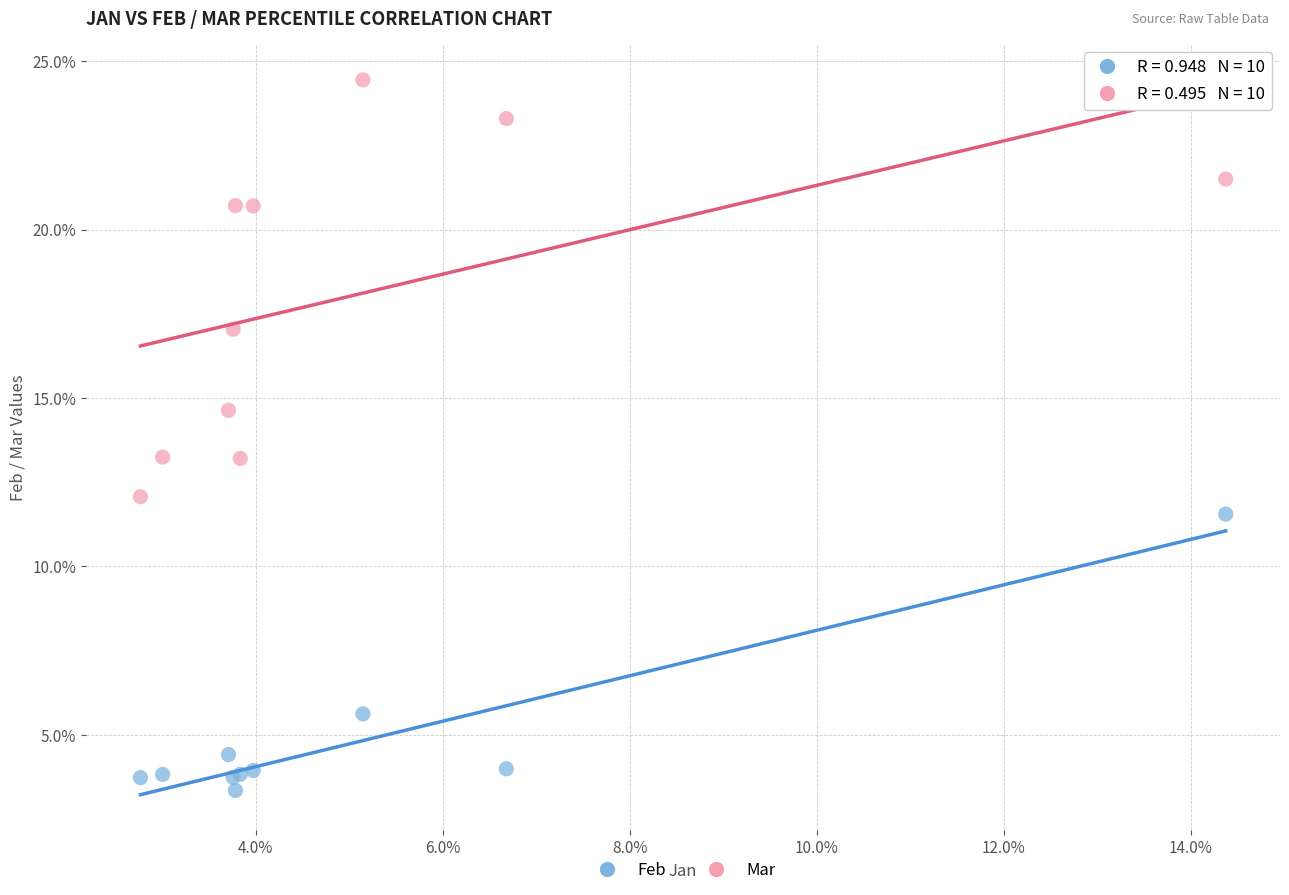

Which series reaches the maximum Y coordinate?

Mar